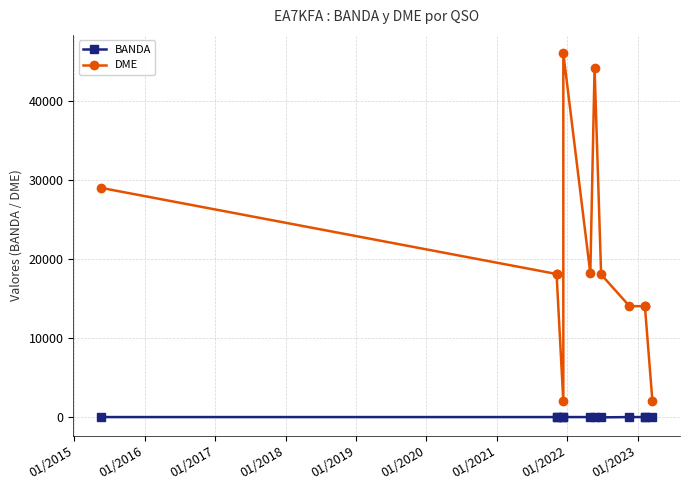

True or false: BANDA has a value of 26 at 01/2023.

False